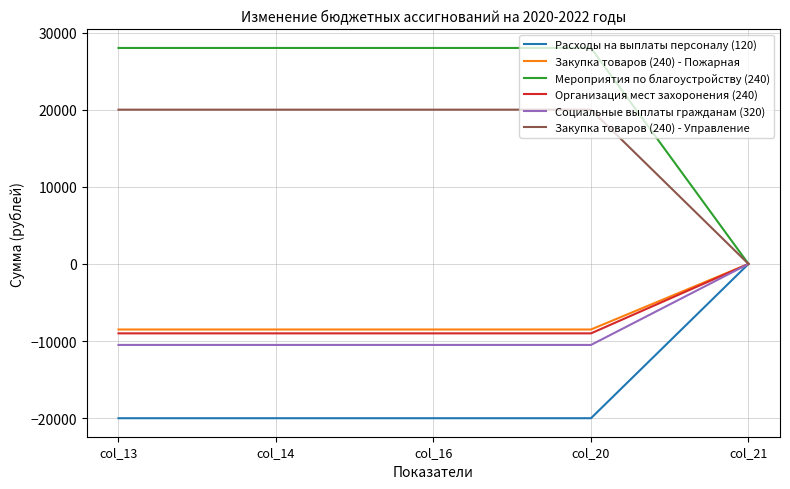

What is the highest value of the Закупка товаров (240) - Управление series?

20000